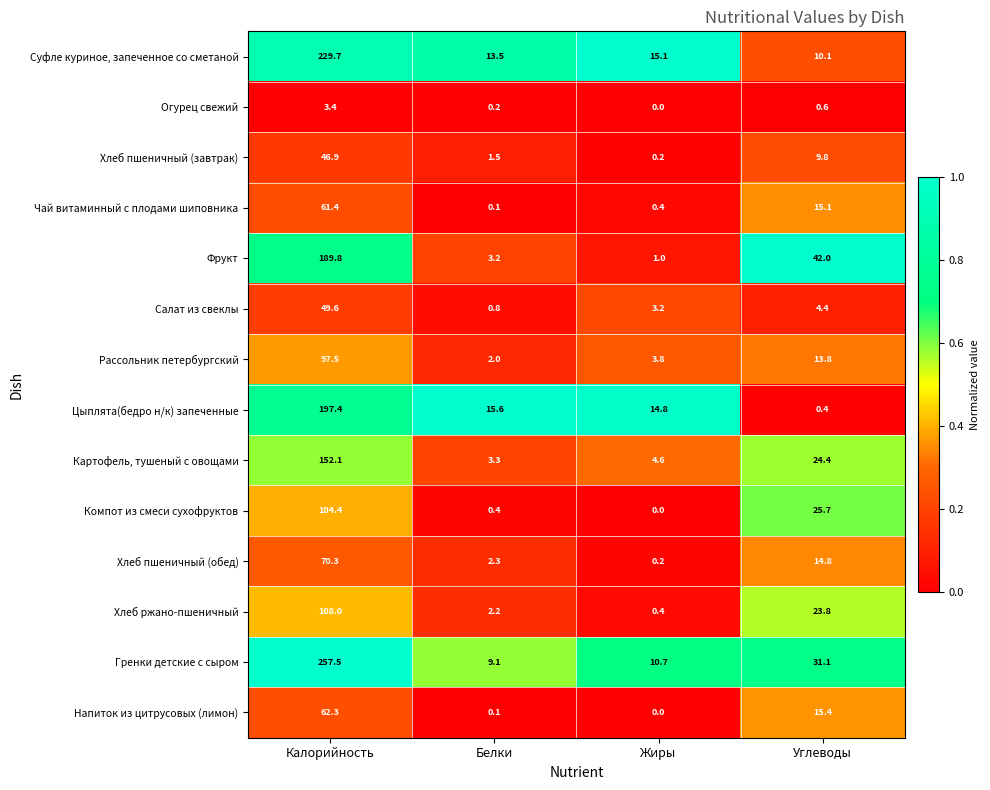

Where is Хлеб ржано-пшеничный nearest to the value 54?

Углеводы